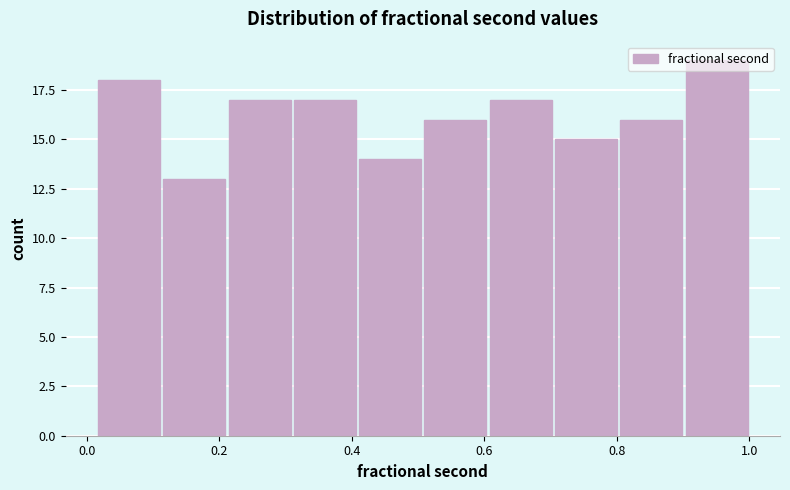

Reading left to right, list every bar in this chart as the range it spans on the x-axis followed by its height. Neither the bar edges nor the heights are printed on the chart, so give them approximately, as read against the axes.

0.02 to 0.12: 18
0.12 to 0.22: 13
0.22 to 0.30: 17
0.30 to 0.40: 17
0.40 to 0.50: 14
0.50 to 0.60: 16
0.60 to 0.70: 17
0.70 to 0.80: 15
0.80 to 0.90: 16
0.90 to 1.00: 19